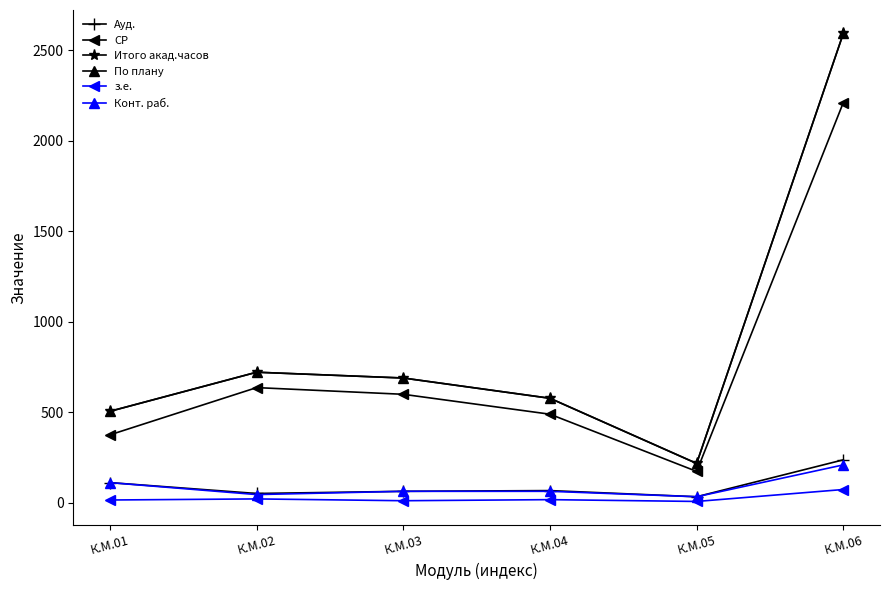

What is the minimum value for Ауд.?

32